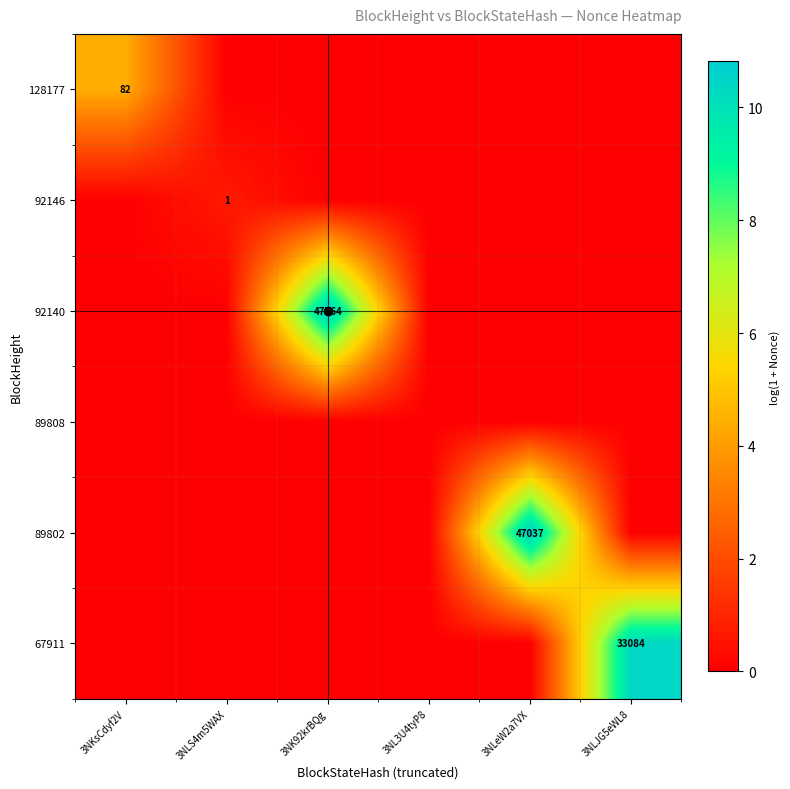

The value of 89802 at 3NLeW2a7VX is 31128. True or false?

False